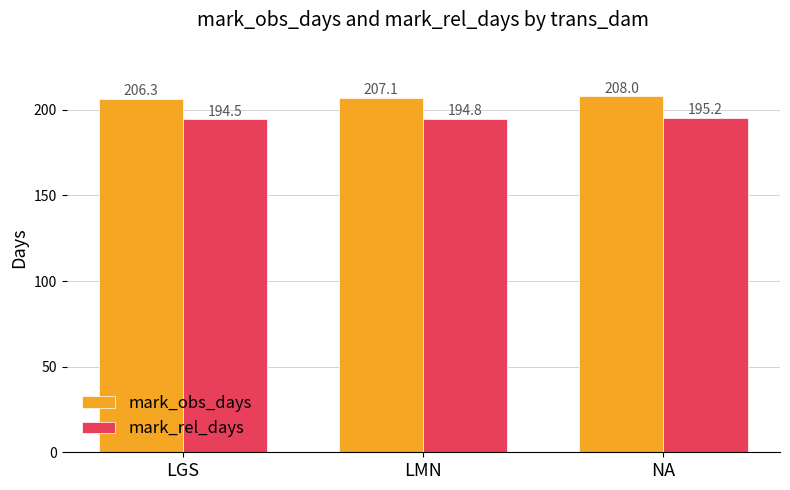

What is the maximum value shown in the chart?

208.0